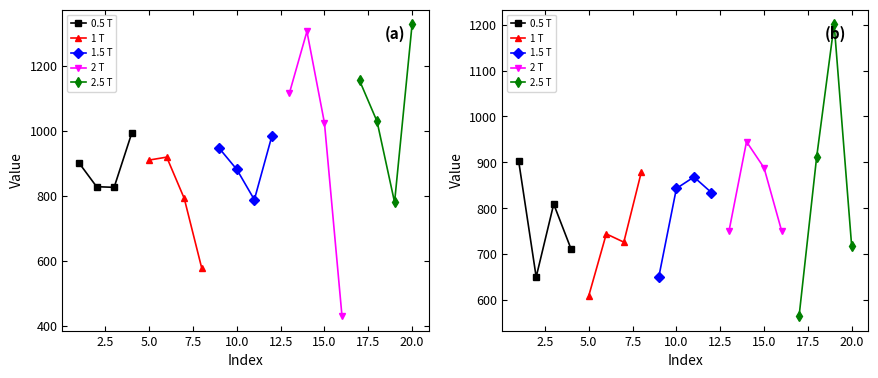

How many values in the 2.5 T series exceed 911?

1